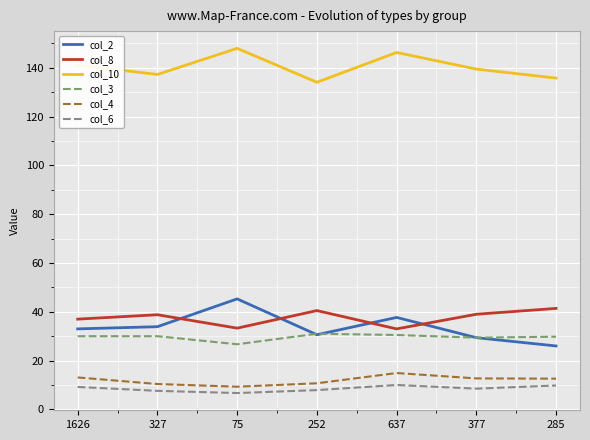

Is the value of col_3 at 252 greater than the value of col_8 at 637?

No